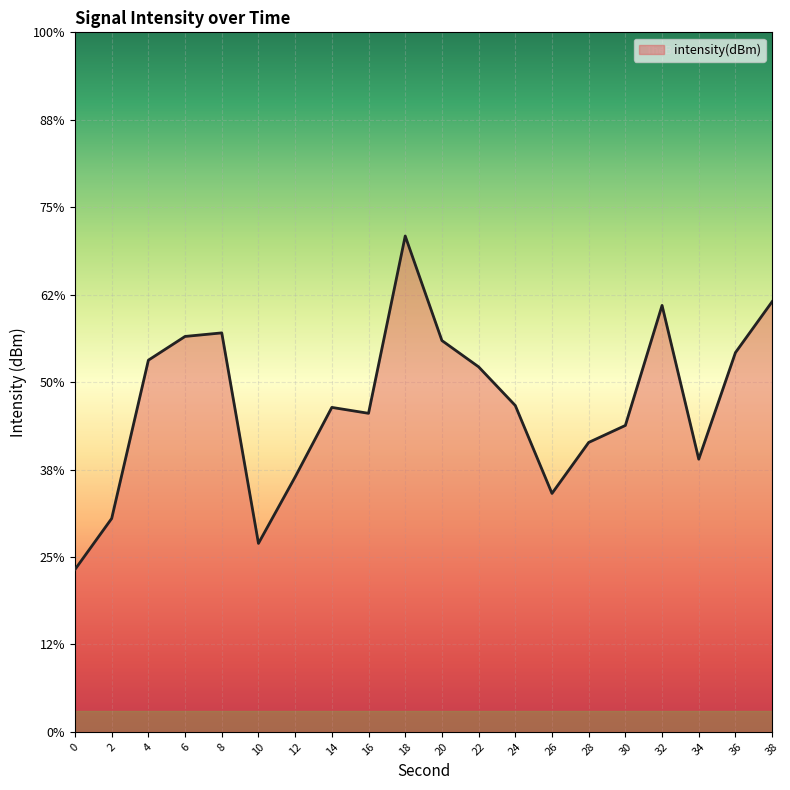

How many data points are less than -131?

11